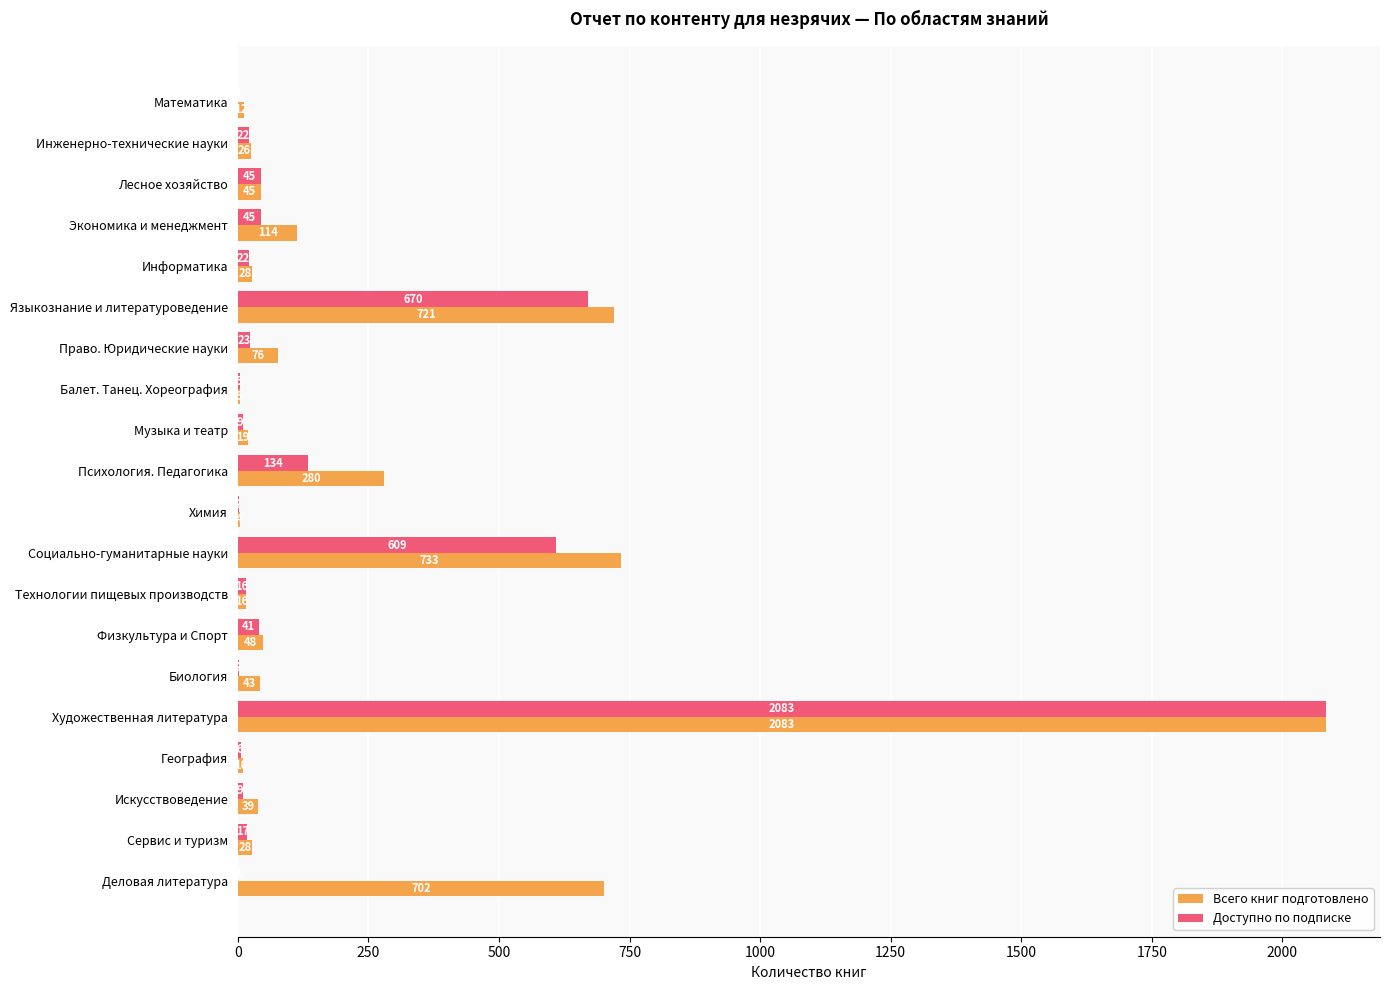

What is the sum of the Доступно по подписке values at Математика and Инженерно-технические науки?

23